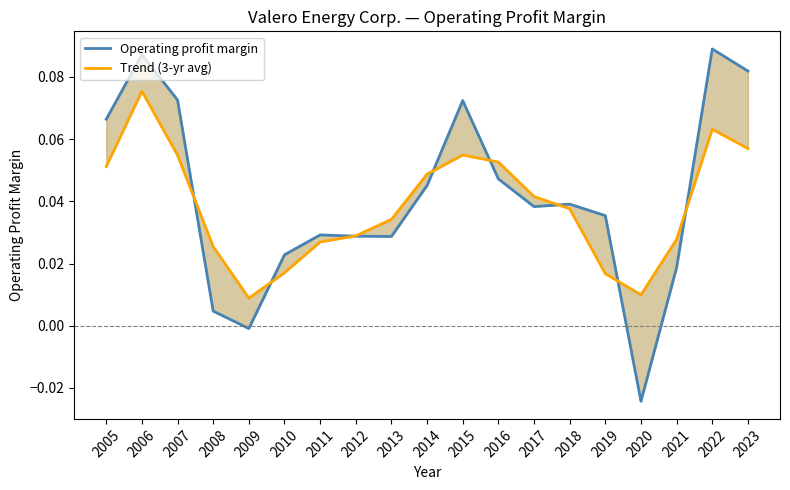

At which label does Trend (3-yr avg) reach its peak?

2006